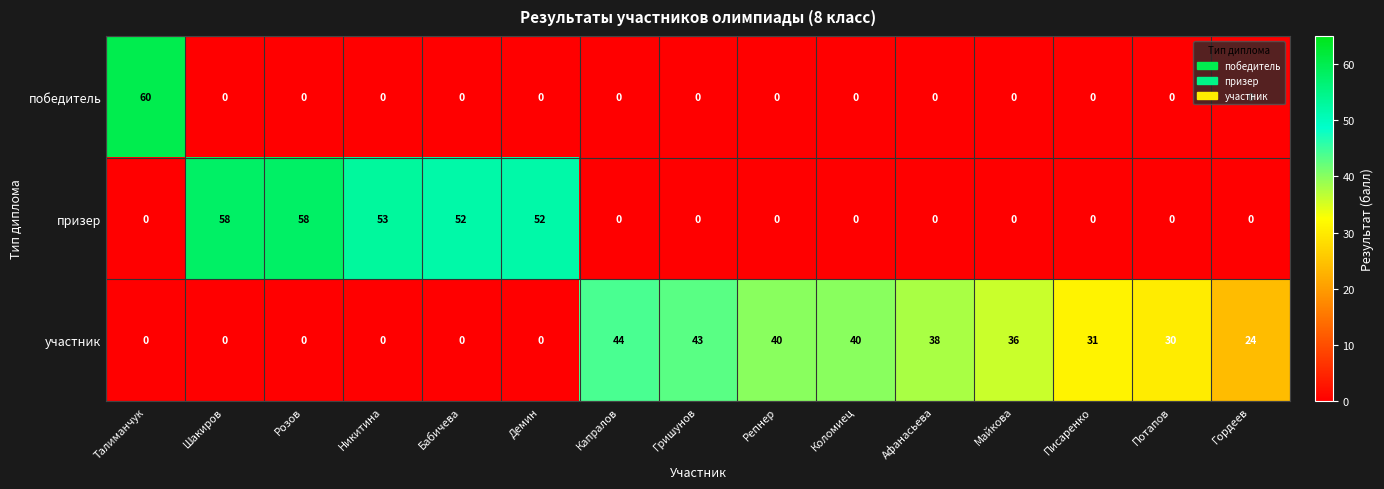

At how many categories does at least one series exceed 9?

15